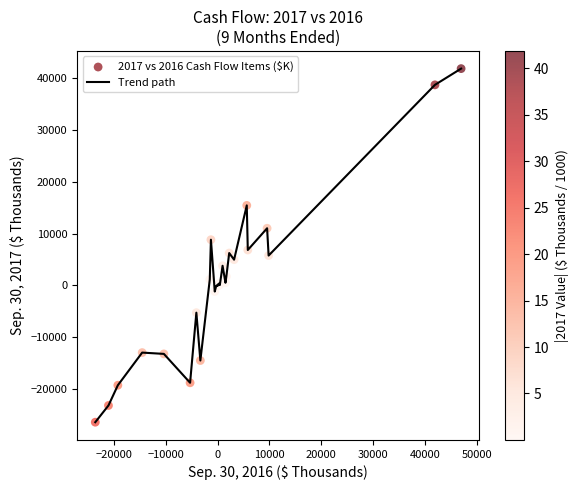

What is the difference between the maximum and minimum values?

68301